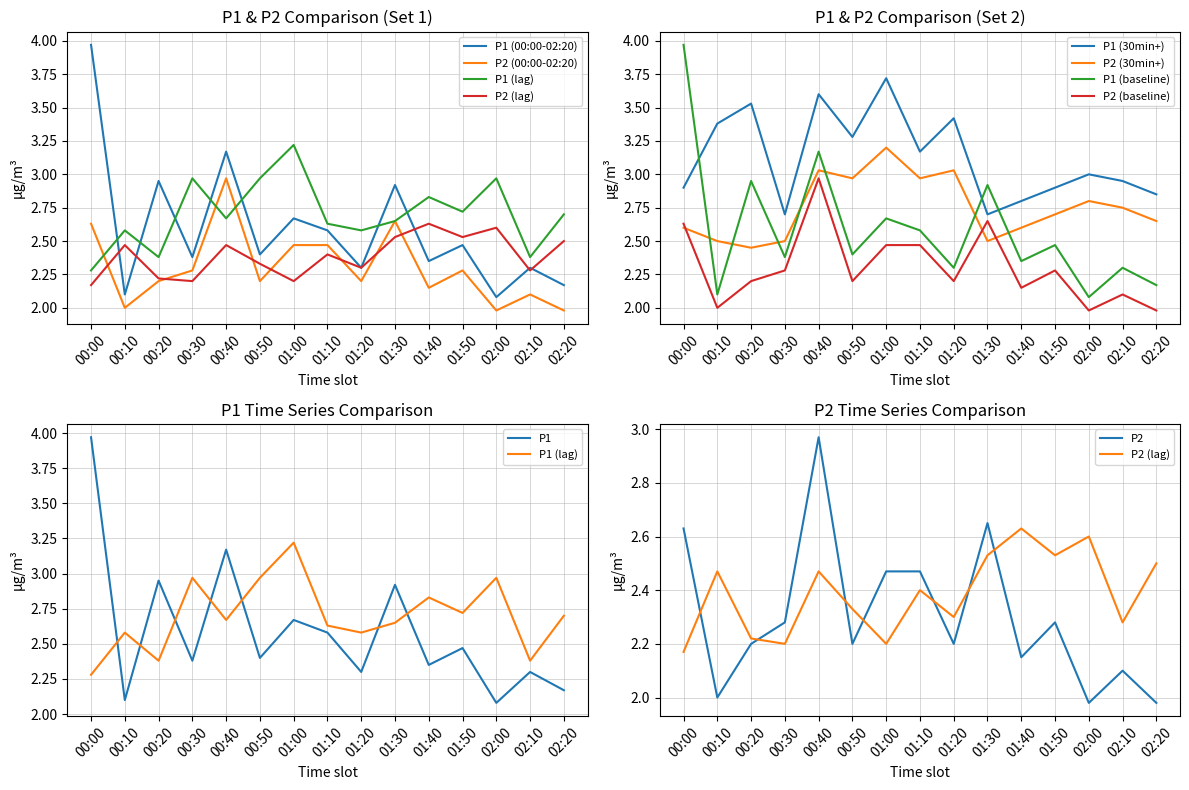

Is the value of P1 at 00:40 greater than the value of P2 at 01:50?

Yes